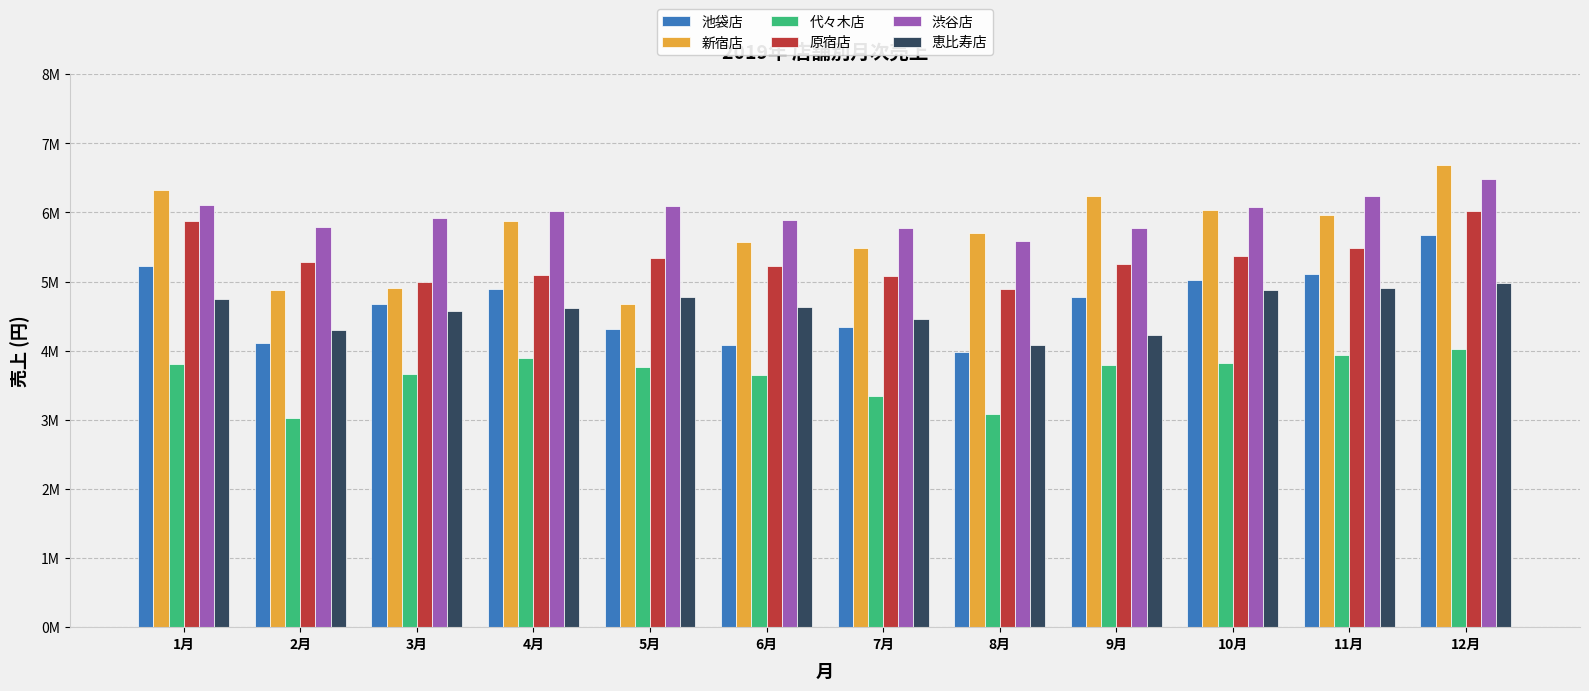

What is the value of the 代々木店 bar at the 9th from the left?

3790000